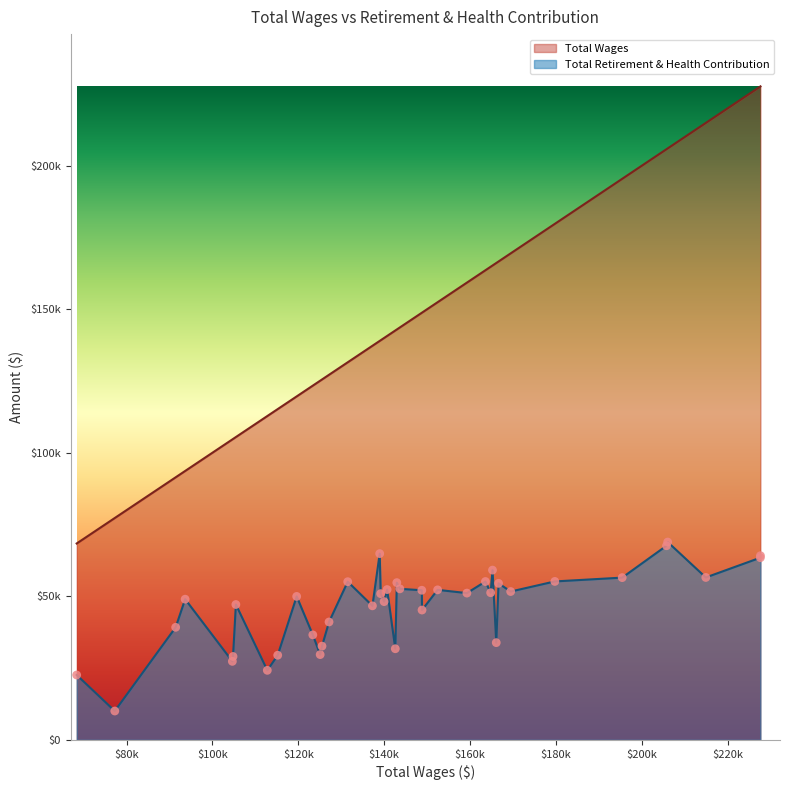

What are all the series names shown in the legend?

Total Wages, Total Retirement & Health Contribution